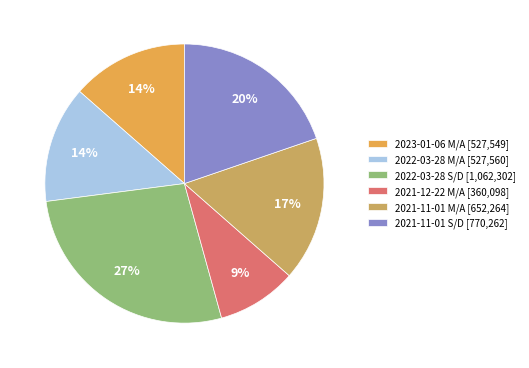

How many slices are in this pie chart?

6